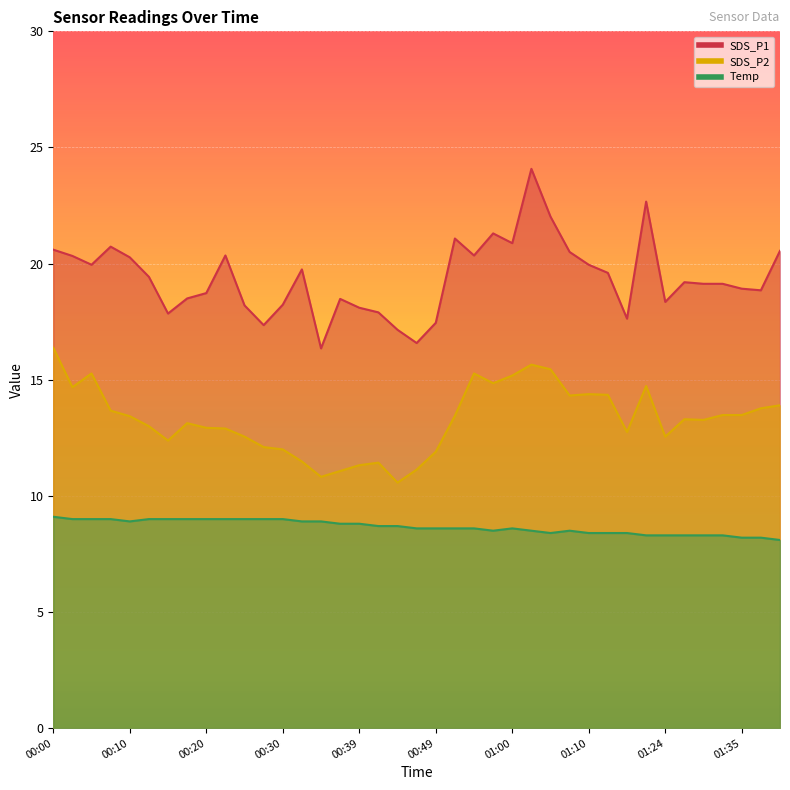

What is the sum of all SDS_P2 values?

518.3